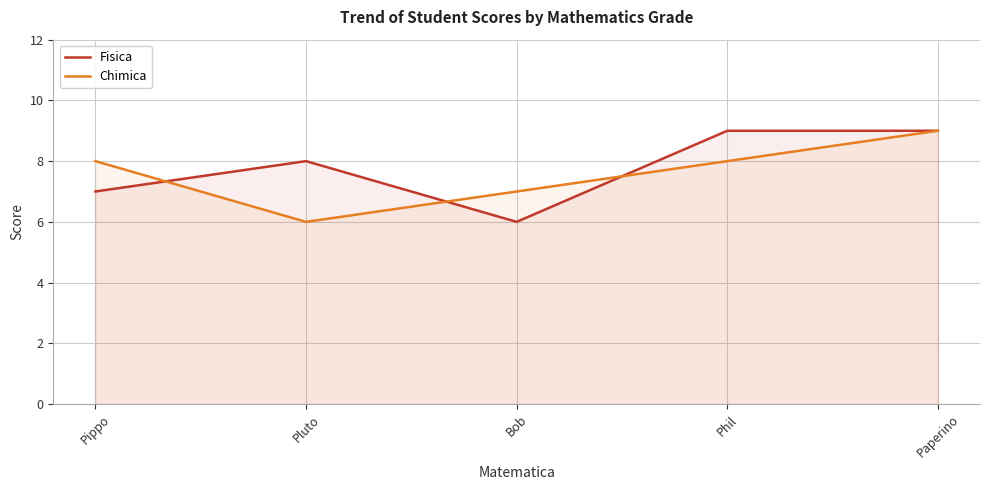

What is the sum of the Fisica values at Pippo and Phil?

16